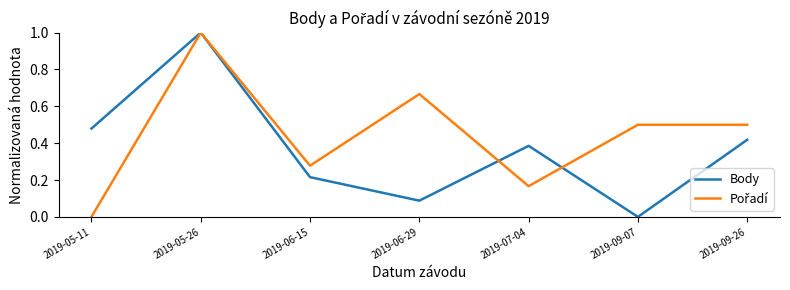

True or false: Body has a value of 0.0 at 2019-09-07.

True